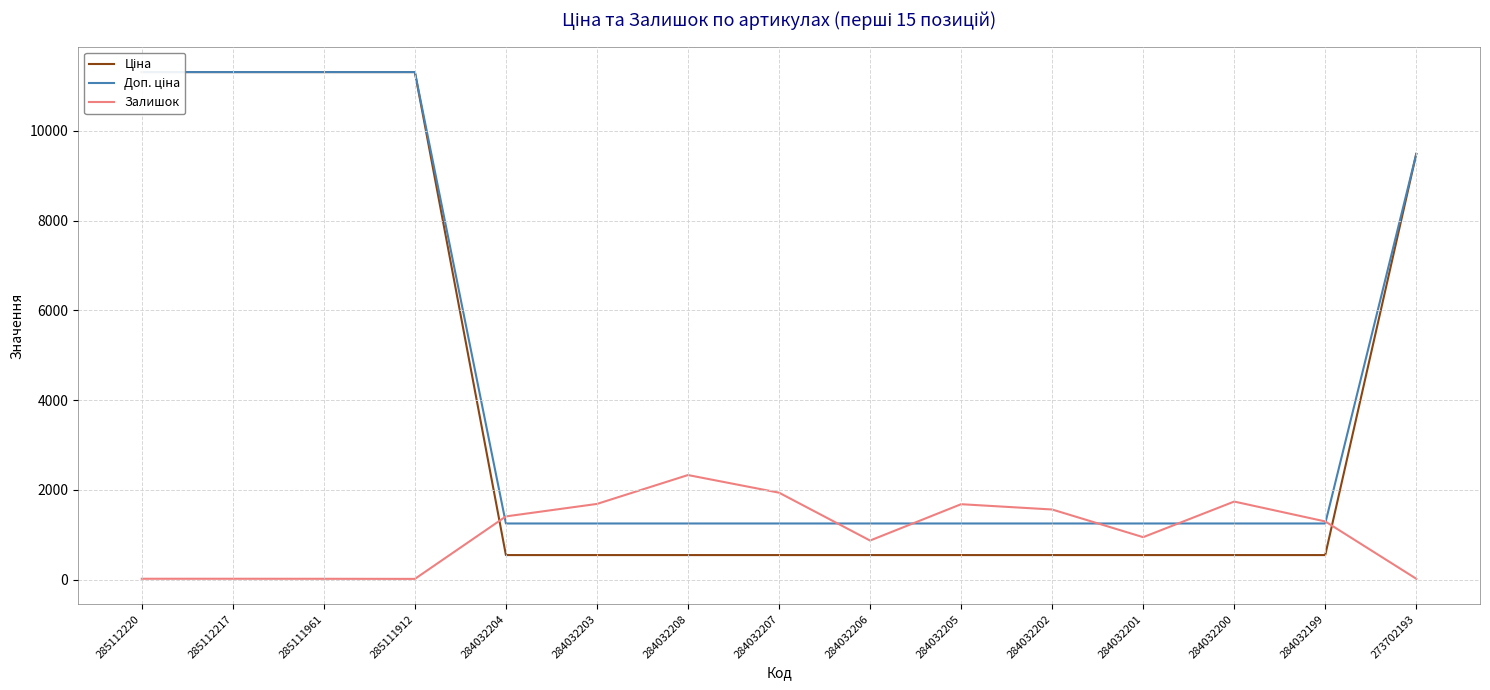

The Доп. ціна series shows 7602.8 at 285112220. True or false?

False